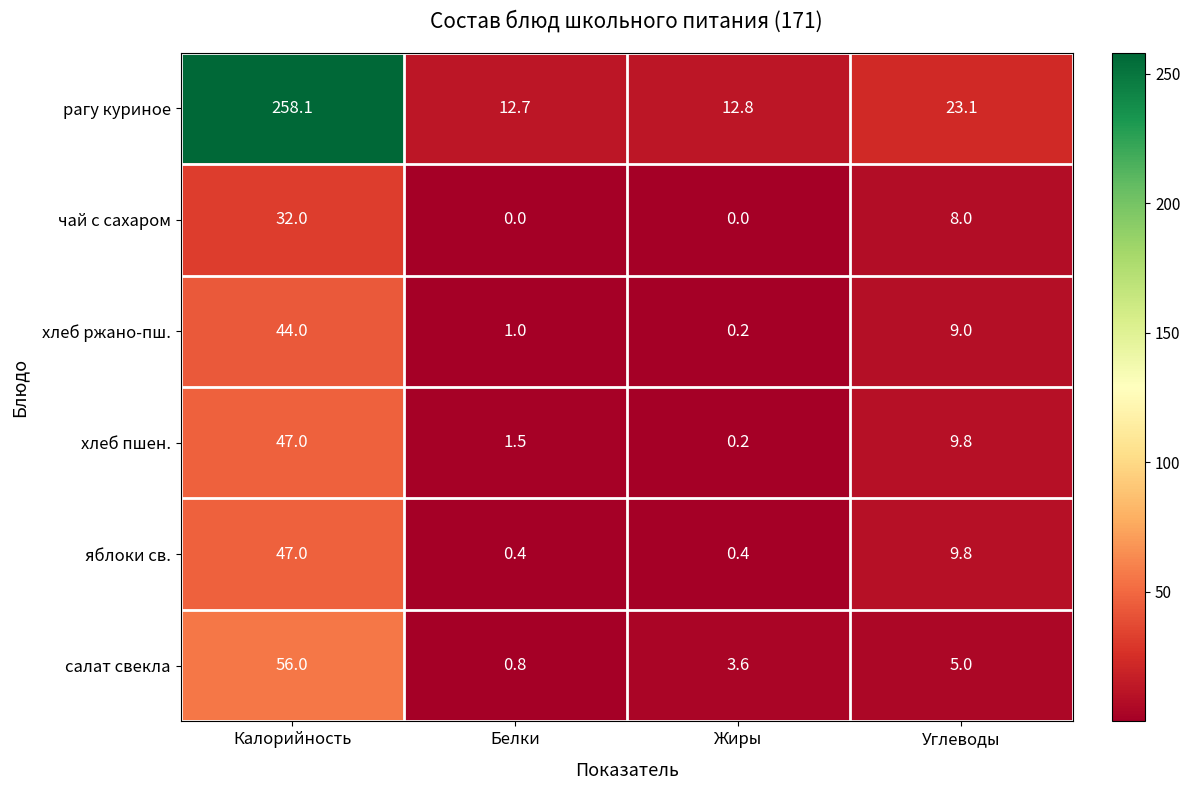

Which series changed the most between Белки and Жиры?

салат свекла